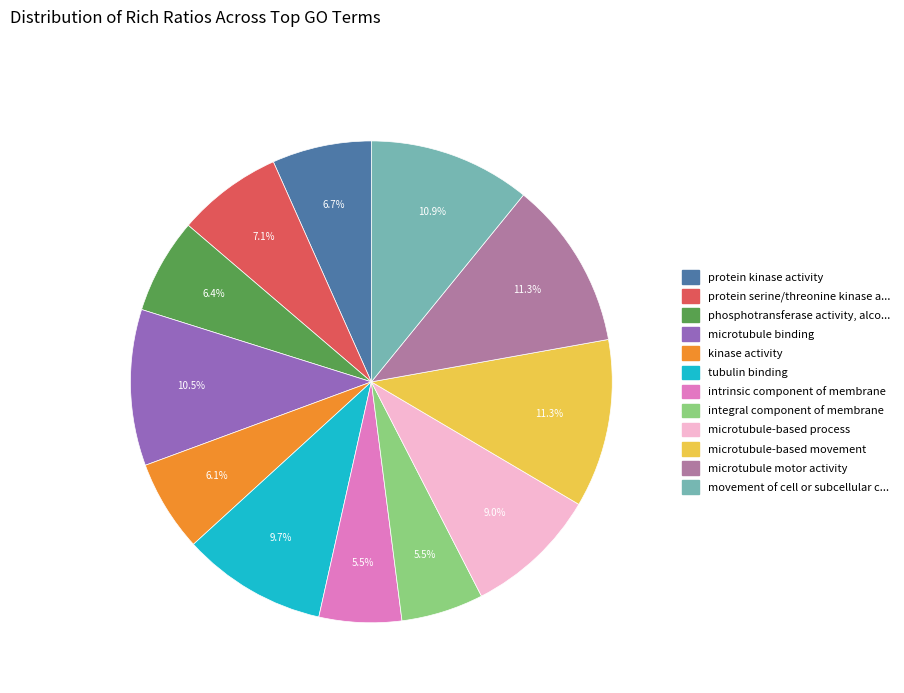

Is there any slice that represents more than half of the pie?

No